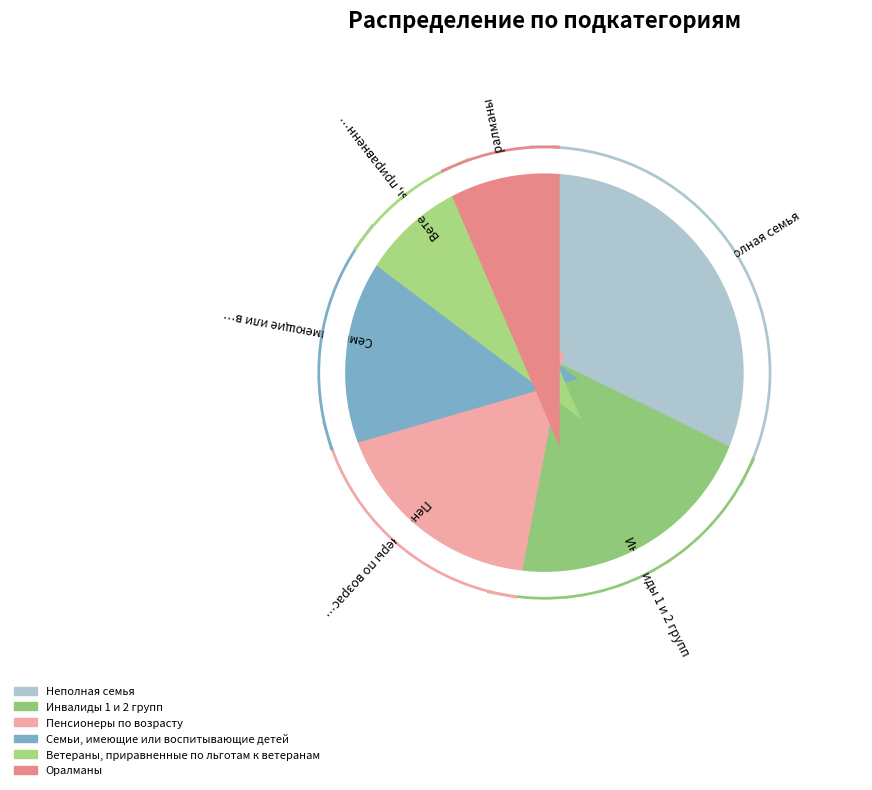

How many segments does this pie chart have?

6